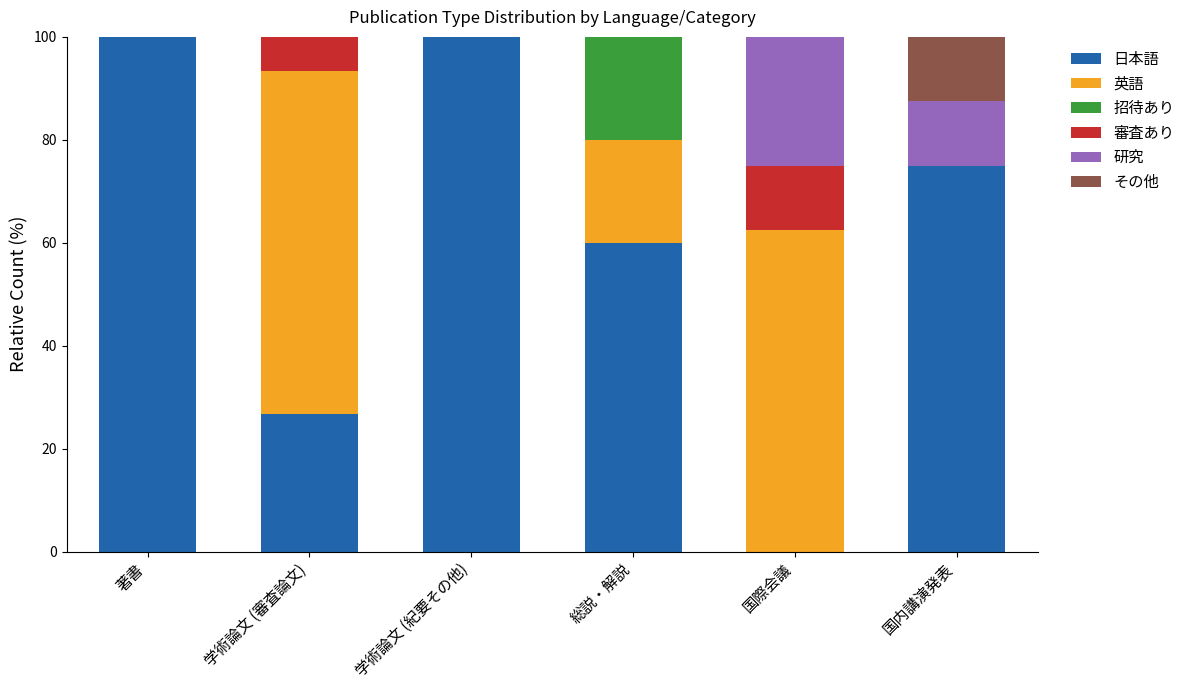

What is the maximum value for 日本語?

100.0